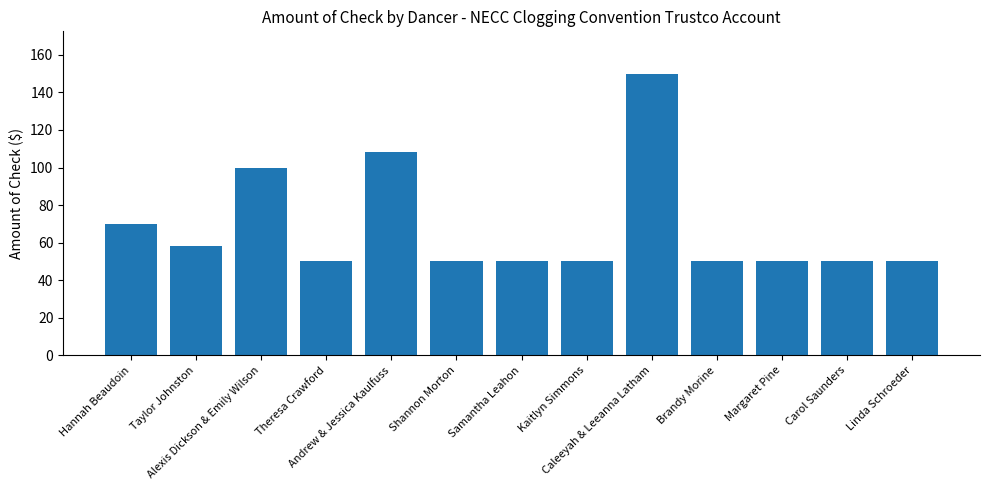

What is the greatest value displayed?

150